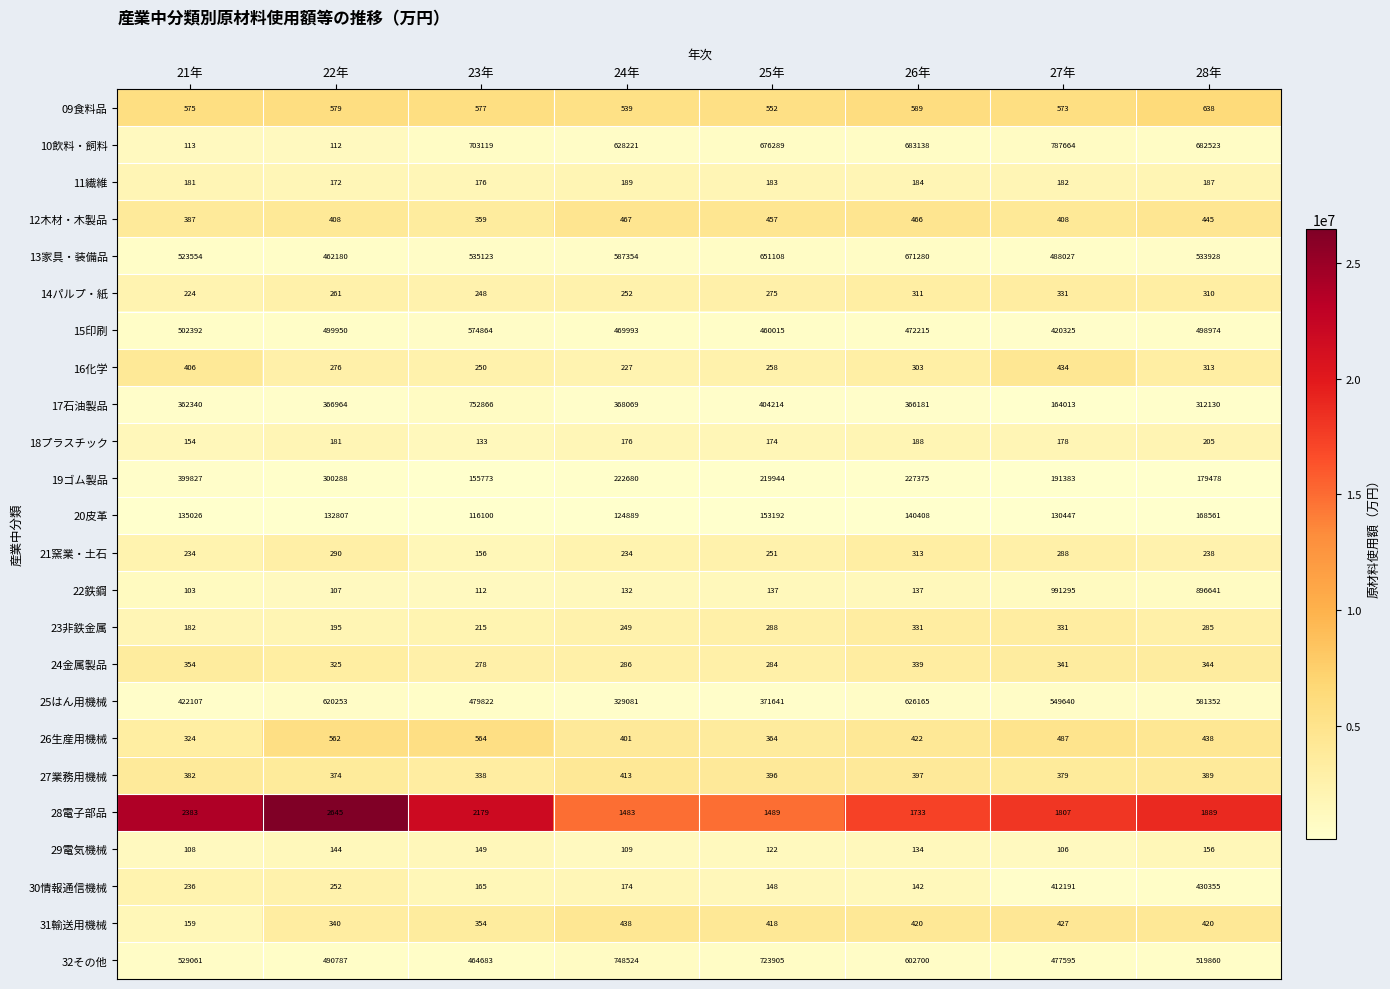

Count the number of data series in this chart.

24